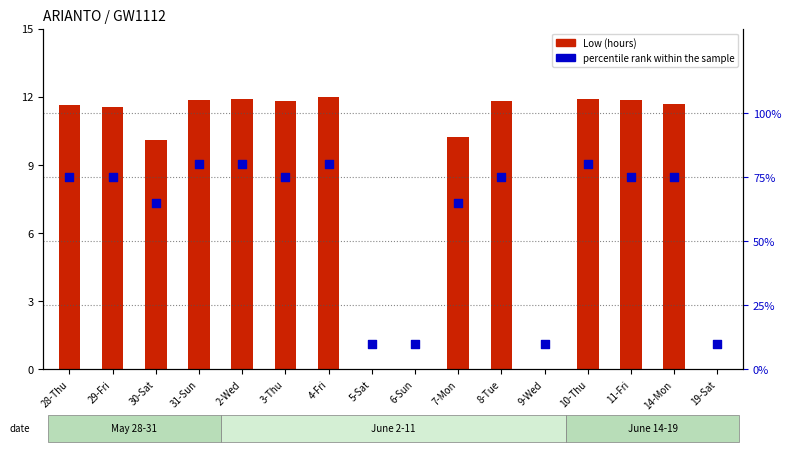

Which series reaches the maximum Y coordinate?

percentile rank within the sample